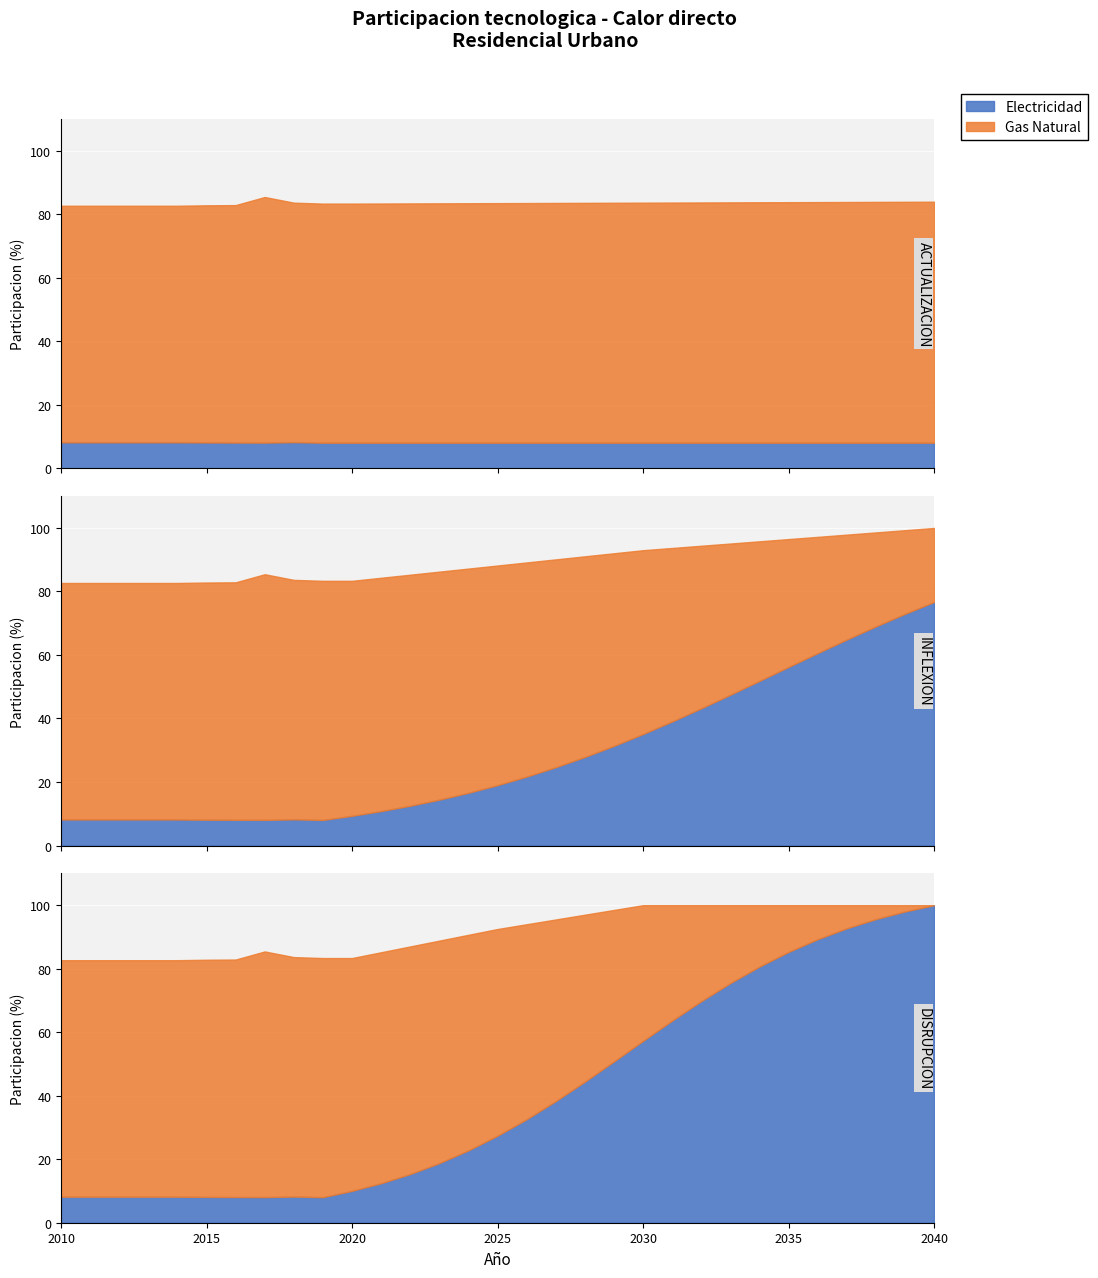

How many values in the Gas Natural (ACTUALIZACION) series are below 75?

7